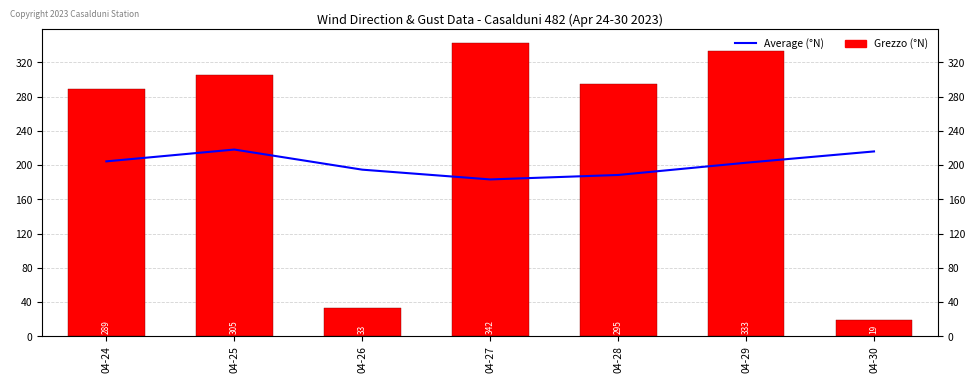

What is the total value across all series at 04-28?

483.4